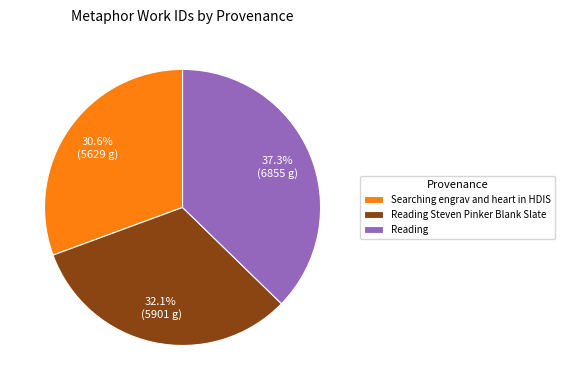

Does Searching engrav and heart in HDIS represent more than half of the total?

No